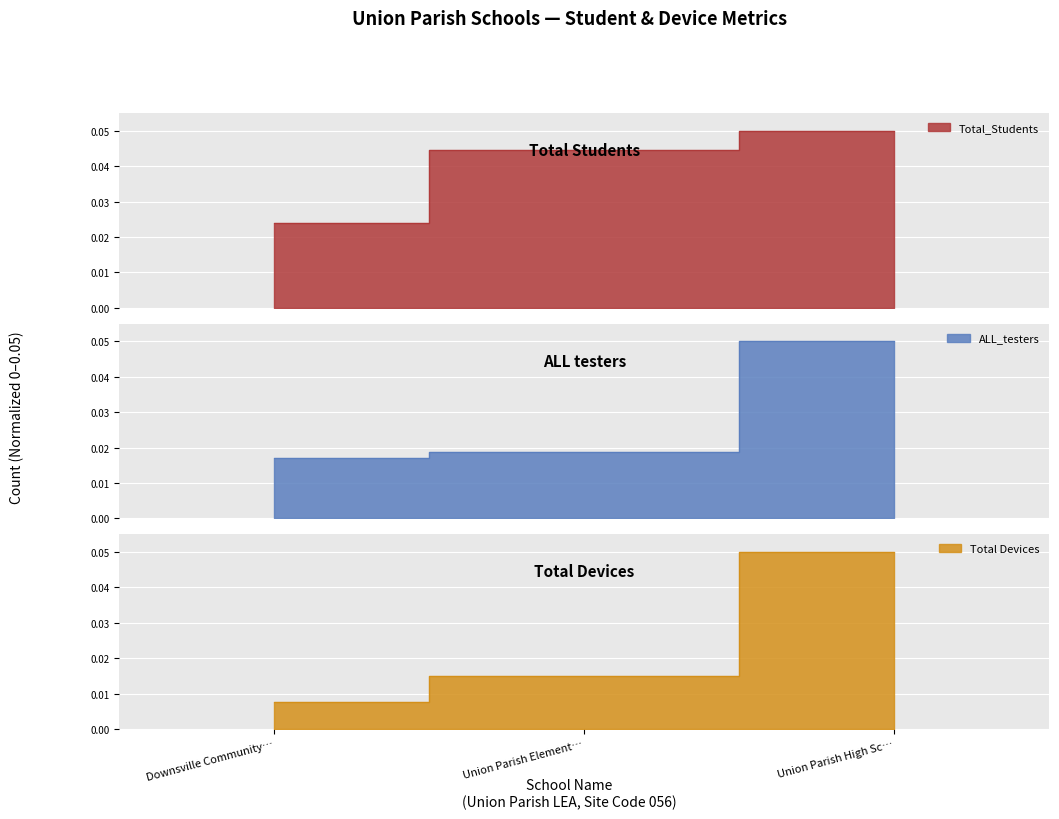

Rank the series by their average value, from lowest to highest.

Total Devices, ALL_testers, Total_Students